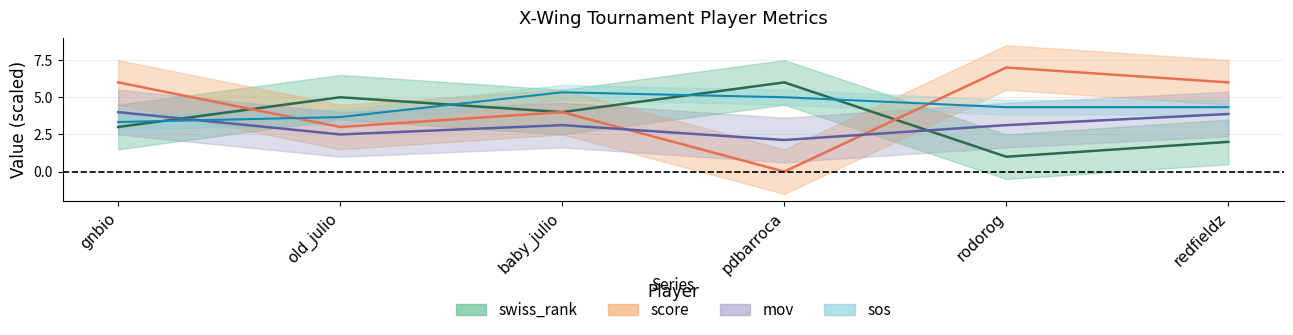

What is the total value across all series at old_julio?

14.2